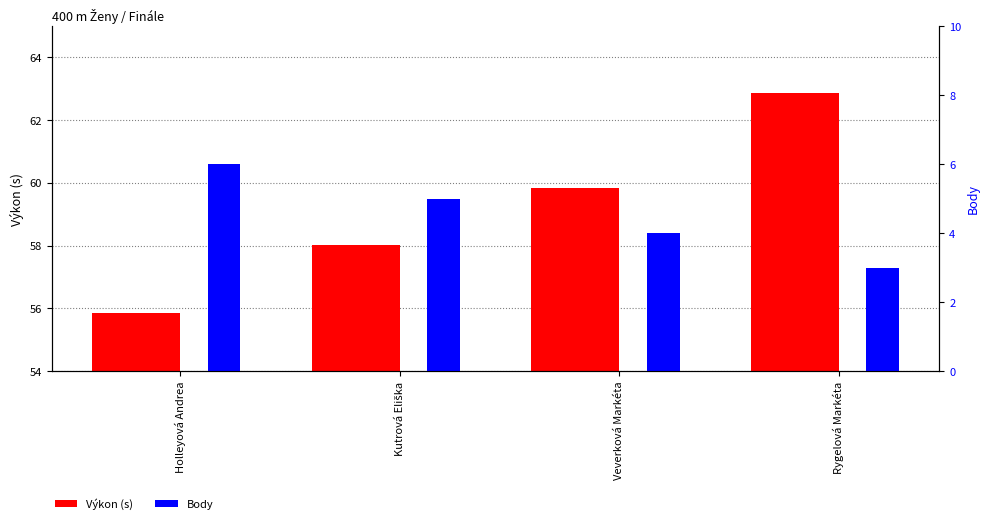

Rank the series at Holleyová Andrea from highest to lowest value.

Výkon (s), Body